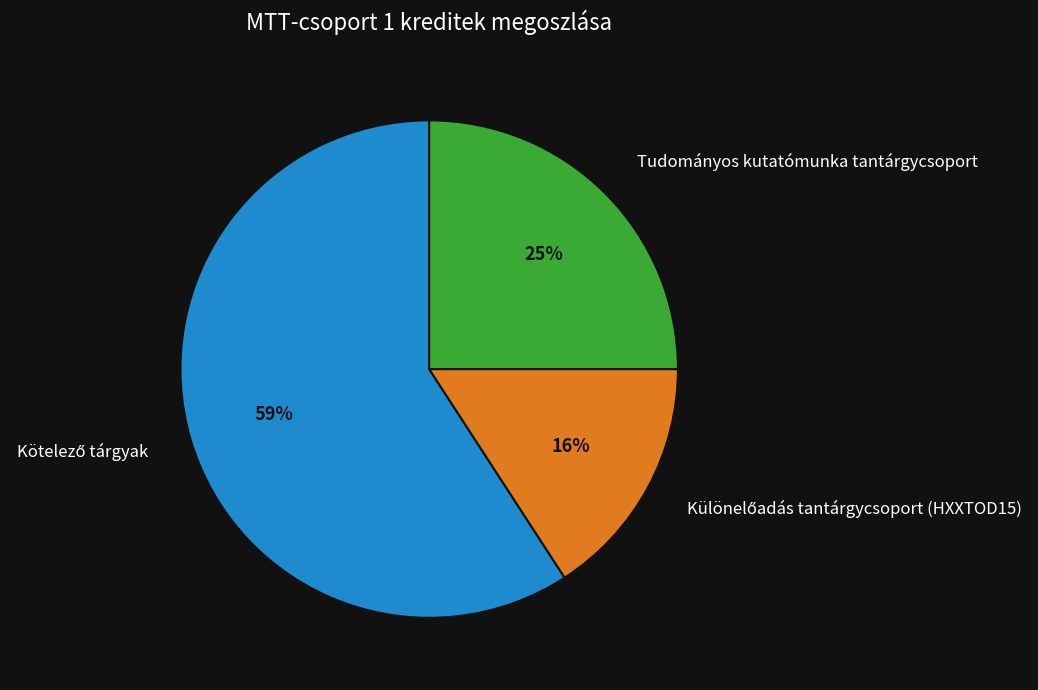

The Tudományos kutatómunka tantárgycsoport slice represents 25% of the pie. True or false?

True